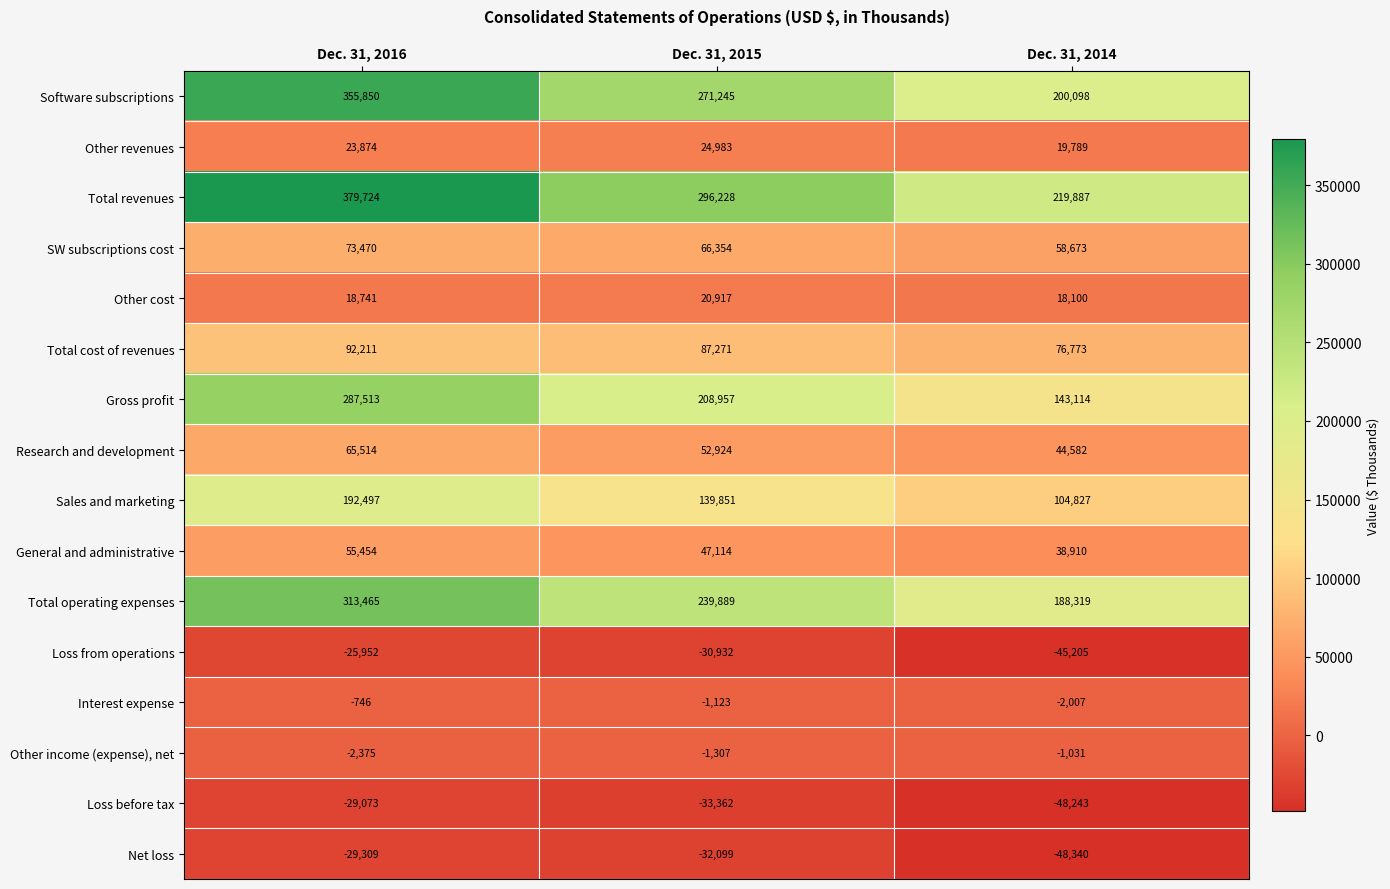

Between Dec. 31, 2015 and Dec. 31, 2014, which series saw the biggest shift?

Total revenues